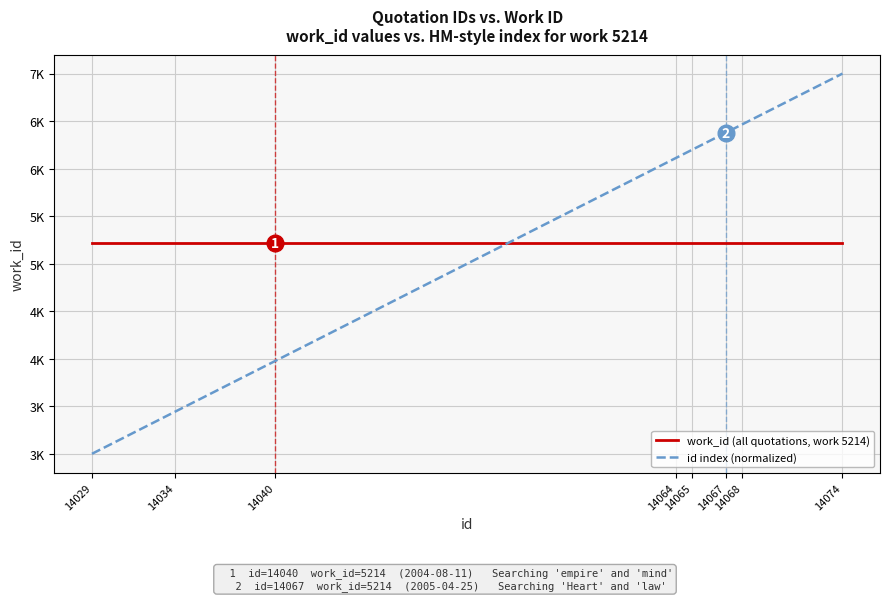

Reading right to left, transcribe all the data shown in this chart.

work_id (all quotations, work 5214): 5214.0	5214.0	5214.0	5214.0	5214.0	5214.0	5214.0	5214.0
id index (normalized): 7000.0	6466.7	6377.8	6200.0	6111.1	3977.8	3444.4	3000.0